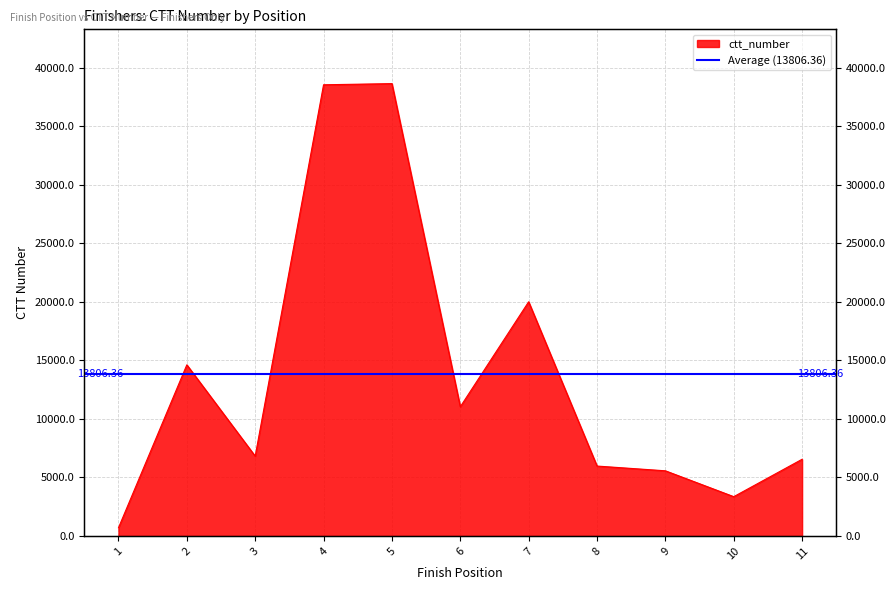

Reading left to right, what are all the values shown in this chart?

1=700	2=14625	3=6822	4=38554	5=38653	6=11042	7=20012	8=5976	9=5570	10=3360	11=6556